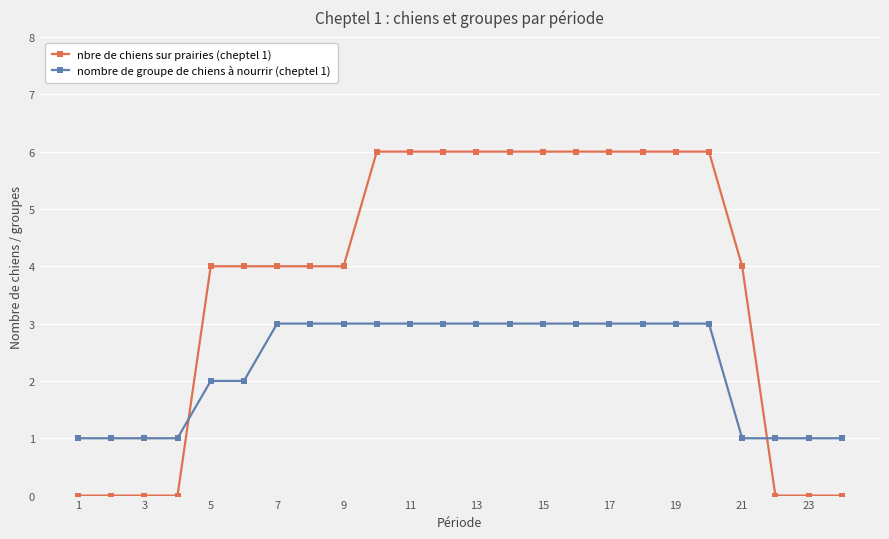

Which series has the widest spread of values?

nbre de chiens sur prairies (cheptel 1)